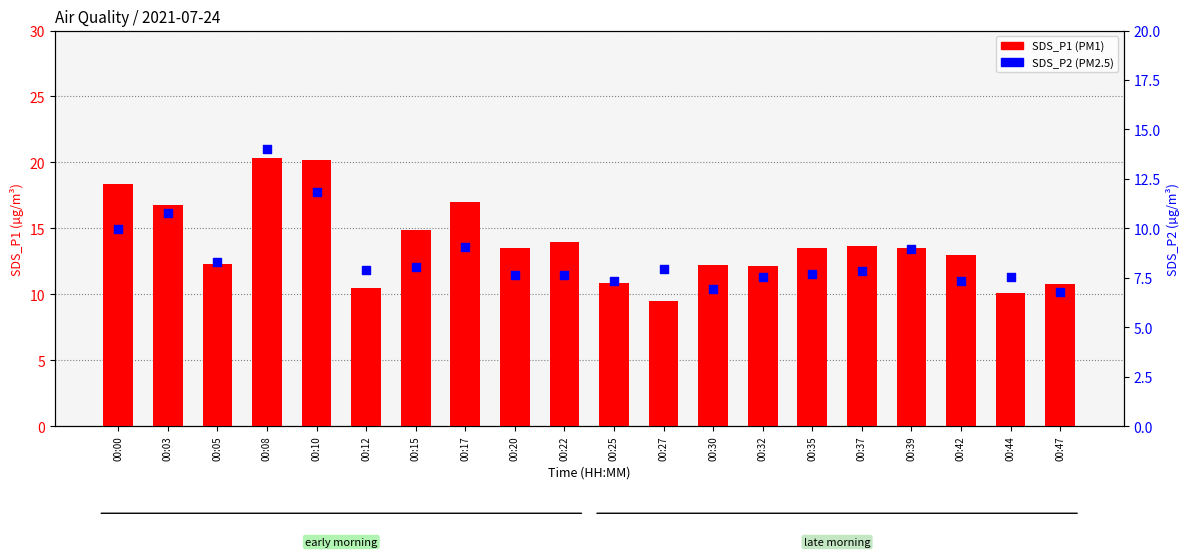

What is the total value across all series at 00:37?

21.5